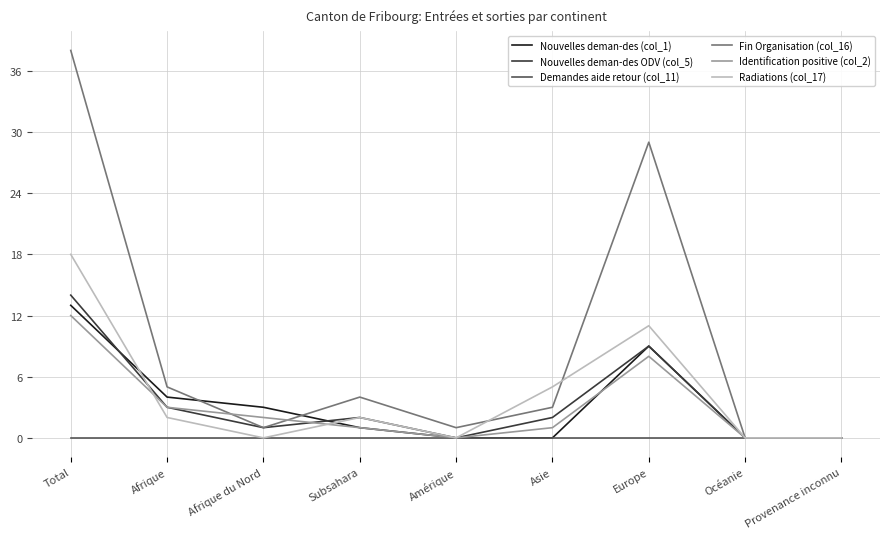

At how many categories does at least one series exceed 34?

1